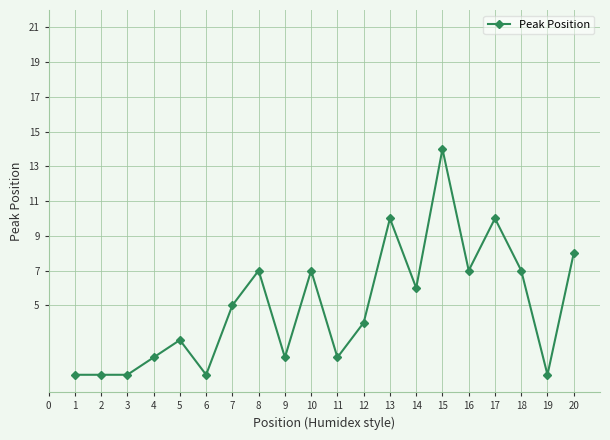

Reading left to right, what are all the values shown in this chart?

1	1	1	2	3	1	5	7	2	7	2	4	10	6	14	7	10	7	1	8